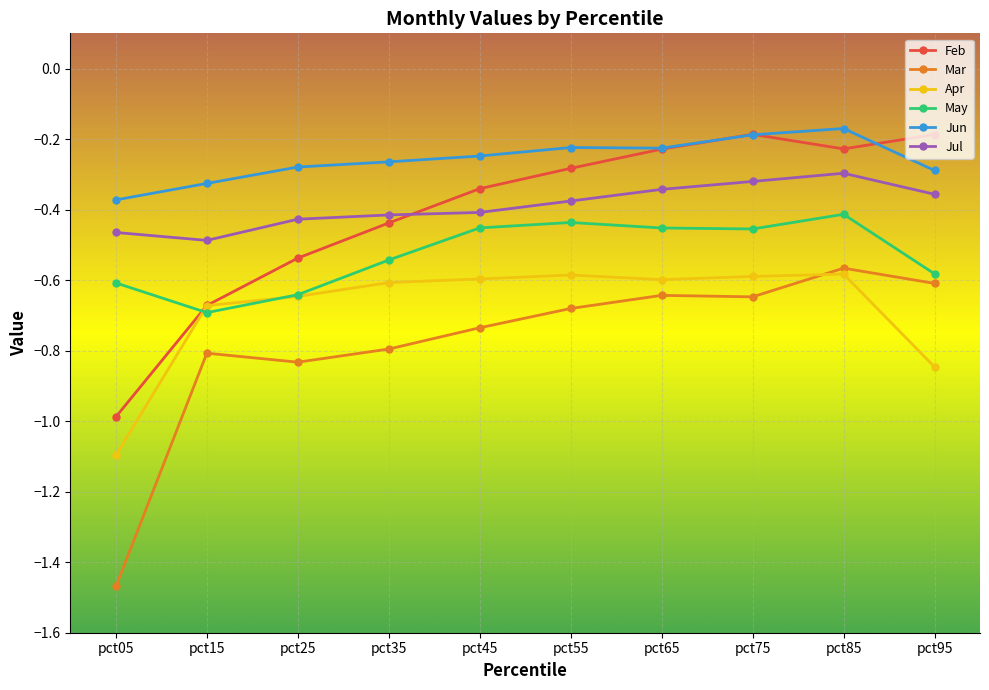

Which series has the widest spread of values?

Mar